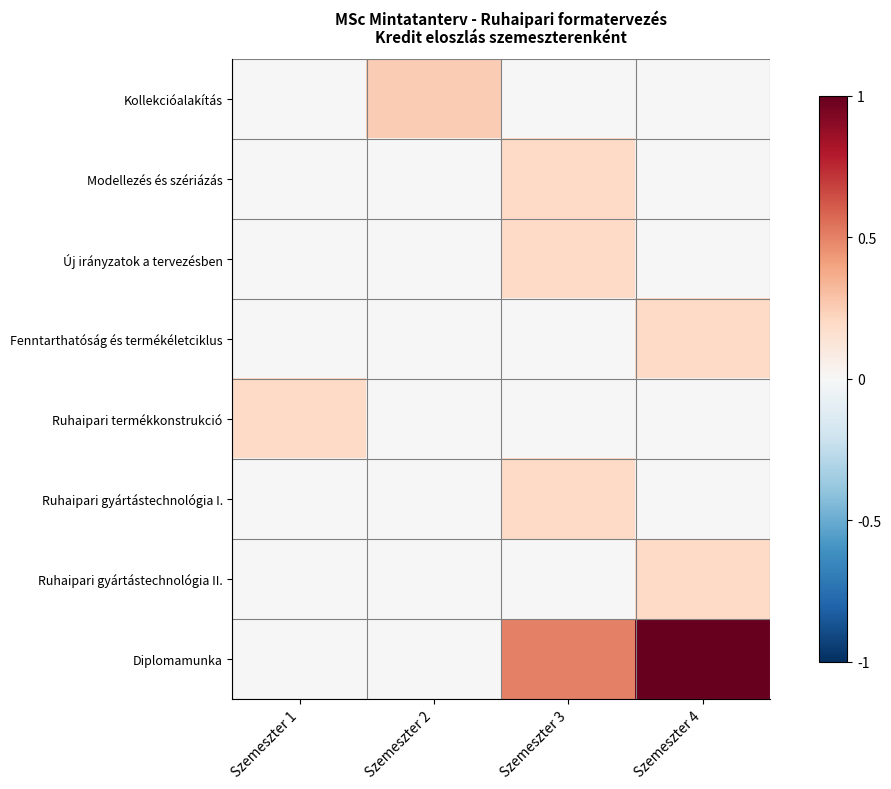

At Szemeszter 4, list the series in order from smallest to largest.

Kollekcióalakítás, Modellezés és szériázás, Új irányzatok a tervezésben, Ruhaipari termékkonstrukció, Ruhaipari gyártástechnológia I., Fenntarthatóság és termékéletciklus, Ruhaipari gyártástechnológia II., Diplomamunka